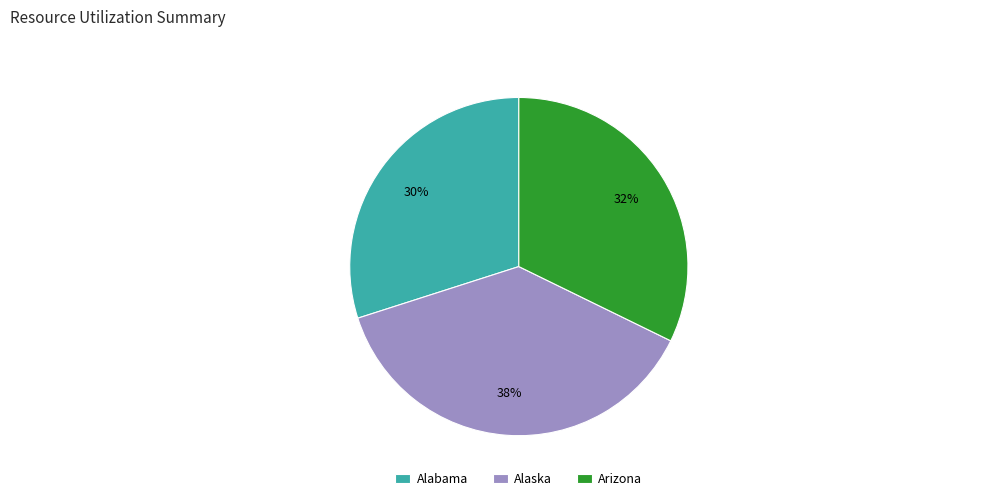

Do Arizona and Alaska together represent more than half of the pie?

Yes